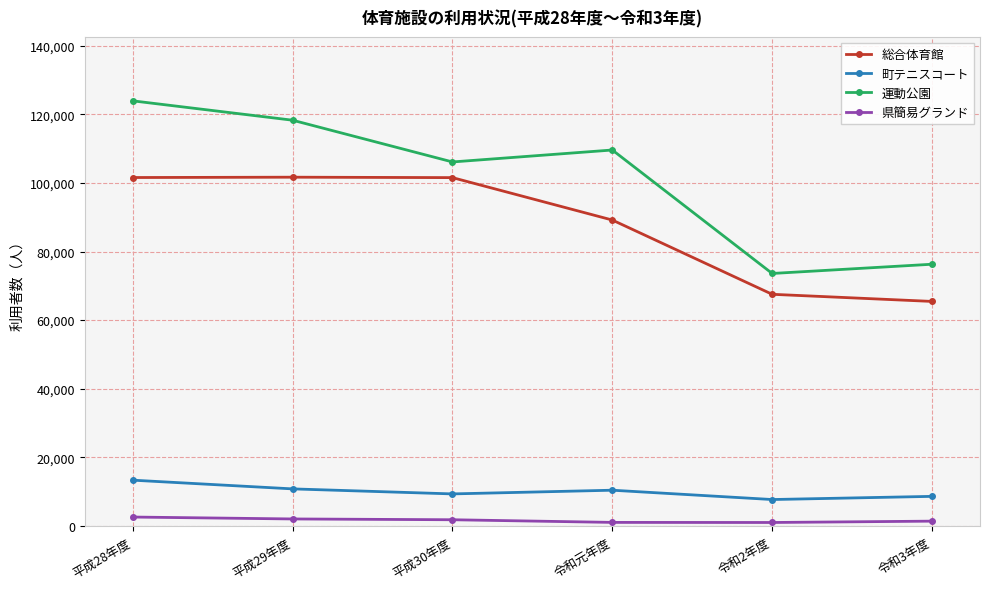

True or false: 町テニスコート and 運動公園 intersect in this chart.

False